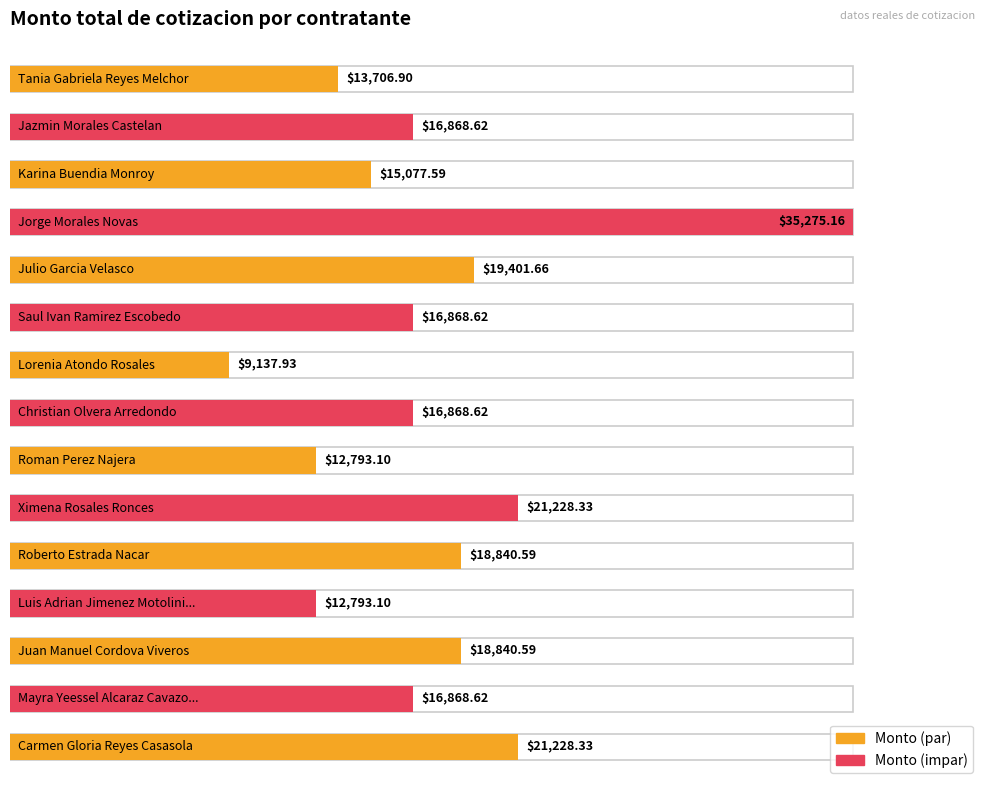

What is the difference between the values at Juan Manuel Cordova Viveros and Saul Ivan Ramirez Escobedo?

1972.0